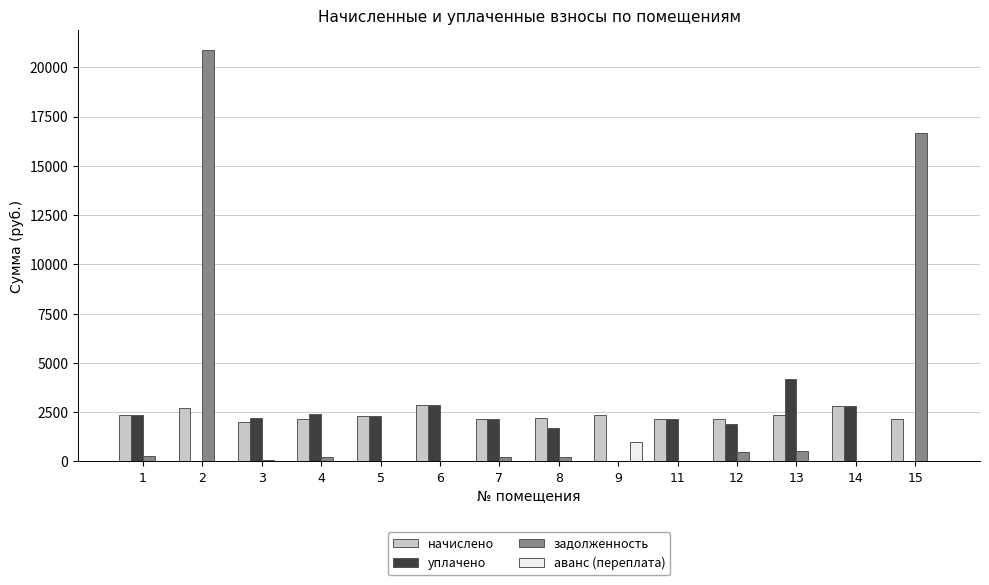

What is the highest value of the начислено series?

2847.7